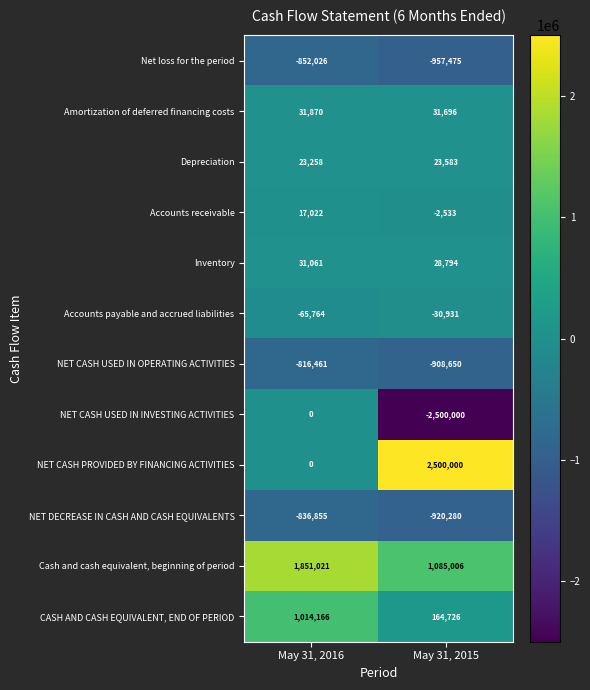

At how many categories does at least one series exceed 1211178?

2